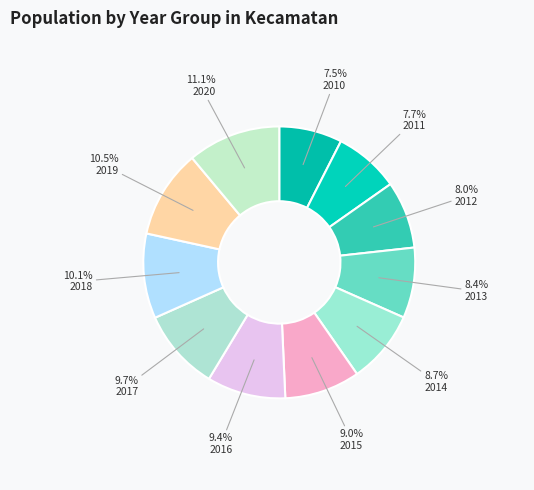

Which has a higher value, 2010 or 2011?

2011